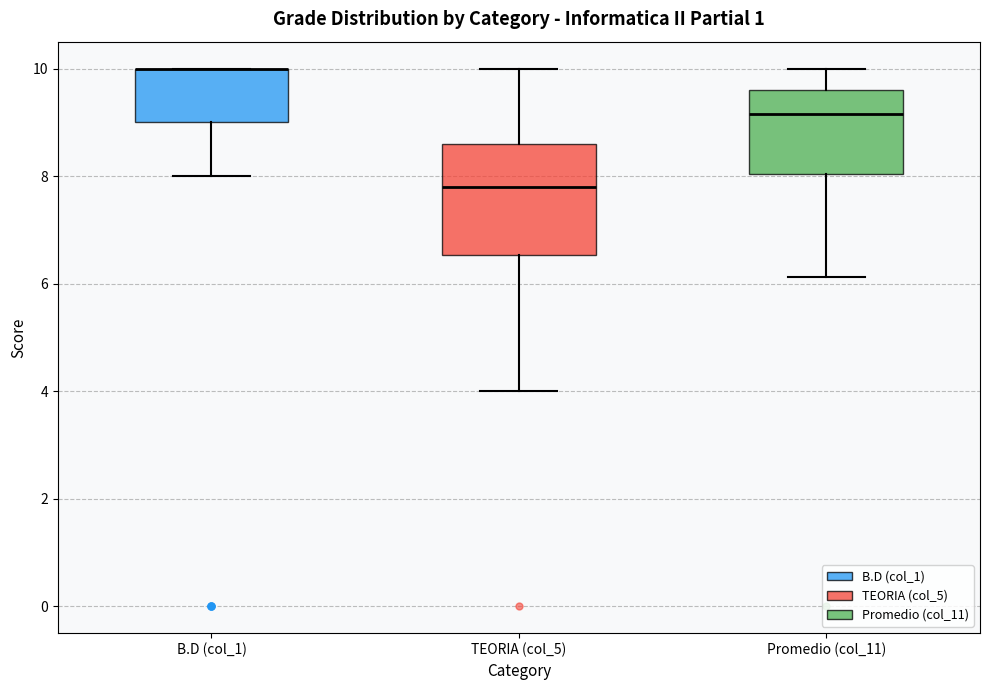

Which box is the tallest, from its lower edge to its upper edge?

TEORIA (col_5)